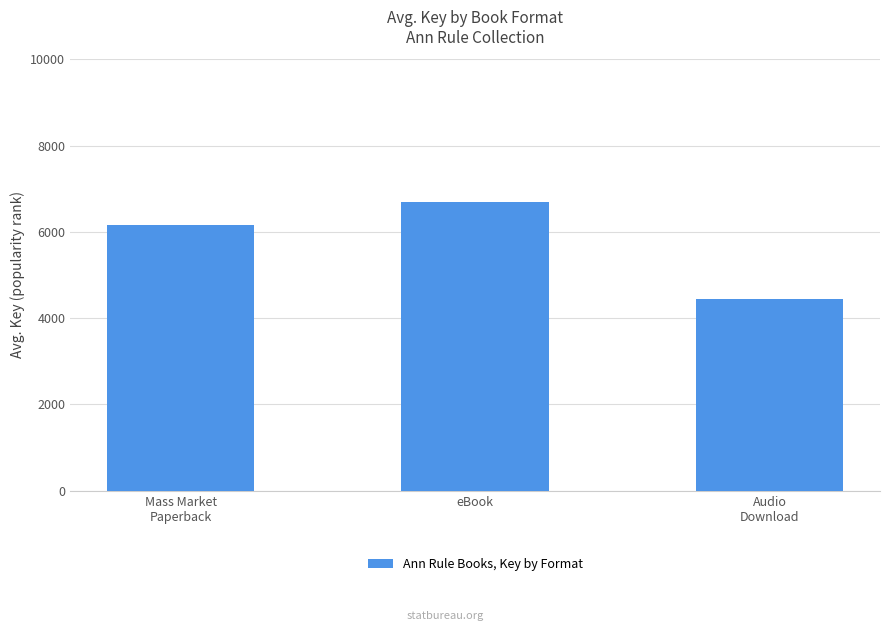

How many categories are shown in the chart?

3